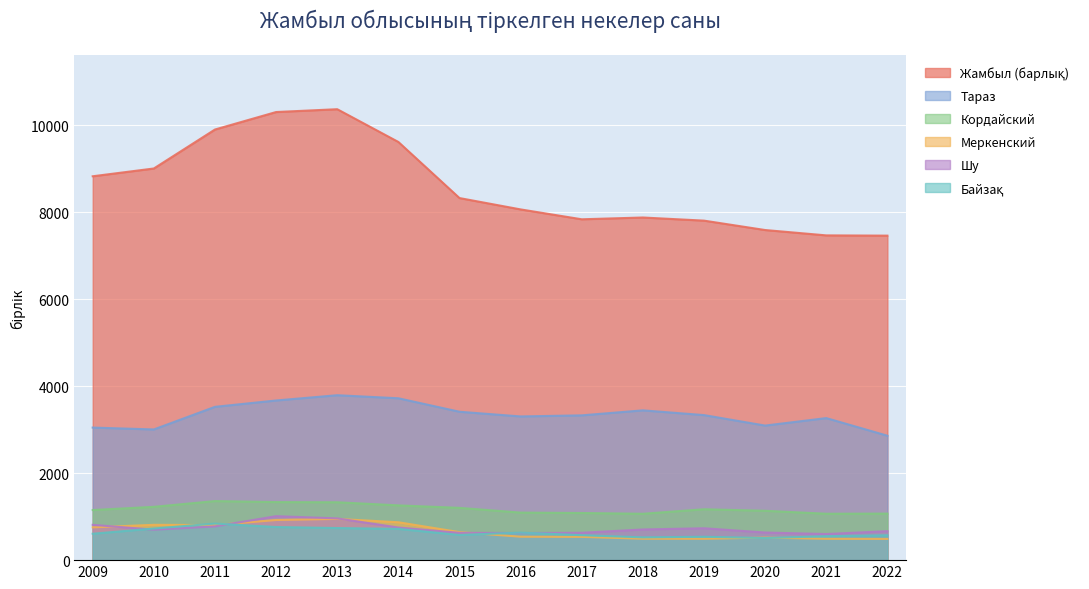

Reading left to right, what are all the values shown in this chart?

Жамбыл (барлық): 2009=8826	2010=9005	2011=9901	2012=10303	2013=10368	2014=9615	2015=8325	2016=8064	2017=7837	2018=7878	2019=7806	2020=7590	2021=7467	2022=7461
Тараз: 2009=3048	2010=3005	2011=3525	2012=3671	2013=3792	2014=3722	2015=3412	2016=3304	2017=3329	2018=3444	2019=3335	2020=3094	2021=3266	2022=2861
Кордайский: 2009=1152	2010=1226	2011=1358	2012=1335	2013=1331	2014=1259	2015=1202	2016=1093	2017=1084	2018=1066	2019=1170	2020=1135	2021=1067	2022=1070
Меркенский: 2009=754	2010=812	2011=807	2012=923	2013=948	2014=871	2015=644	2016=539	2017=535	2018=493	2019=491	2020=518	2021=491	2022=488
Шу: 2009=812	2010=700	2011=776	2012=1011	2013=960	2014=750	2015=628	2016=623	2017=629	2018=705	2019=733	2020=635	2021=600	2022=666
Байзақ: 2009=607	2010=727	2011=841	2012=762	2013=738	2014=719	2015=579	2016=633	2017=574	2018=524	2019=538	2020=508	2021=551	2022=572